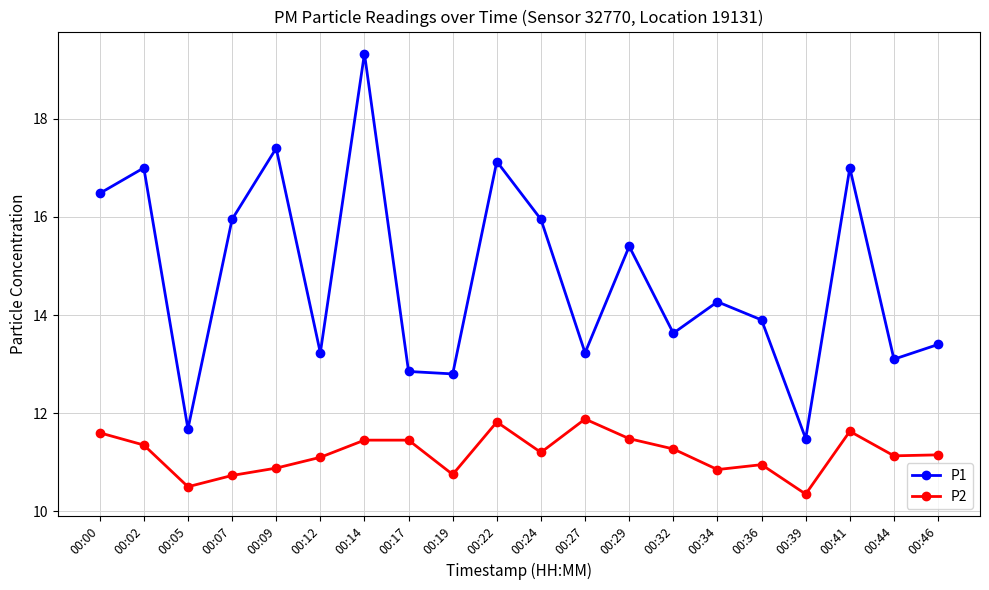

True or false: P2 has more than 1 points higher than both neighbors.

True